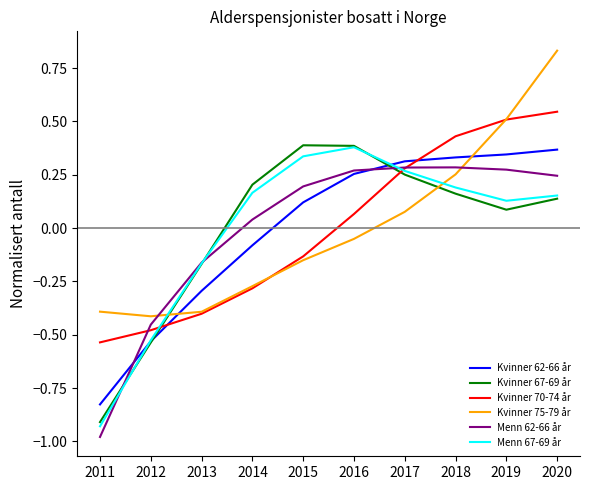

Which series changed the most between 2012 and 2013?

Kvinner 67-69 år